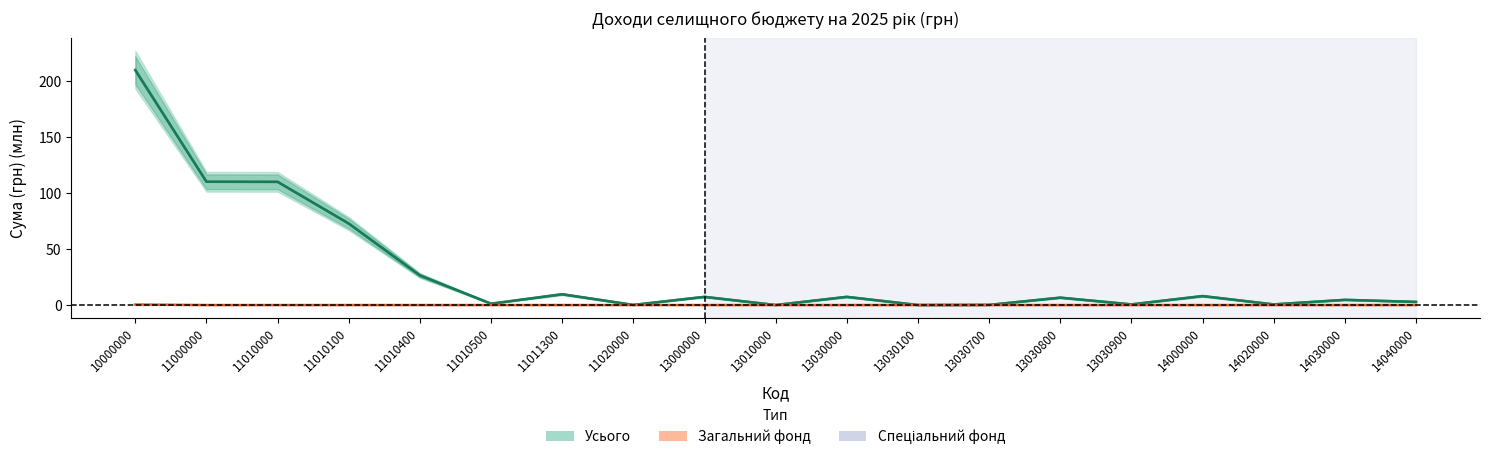

At which label does Усього first exceed 6?

10000000